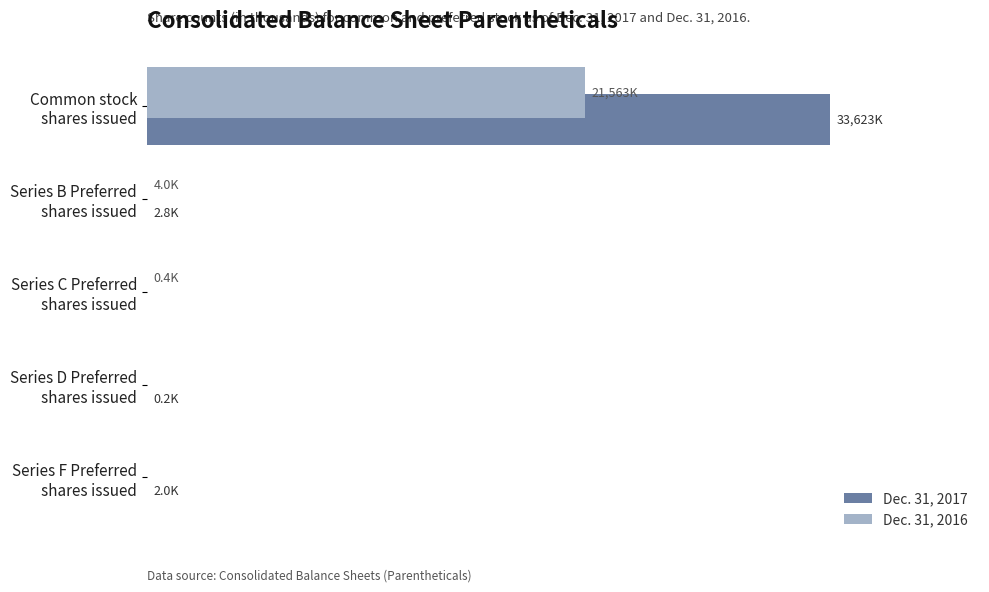

What are all the series names shown in the legend?

Dec. 31, 2017, Dec. 31, 2016